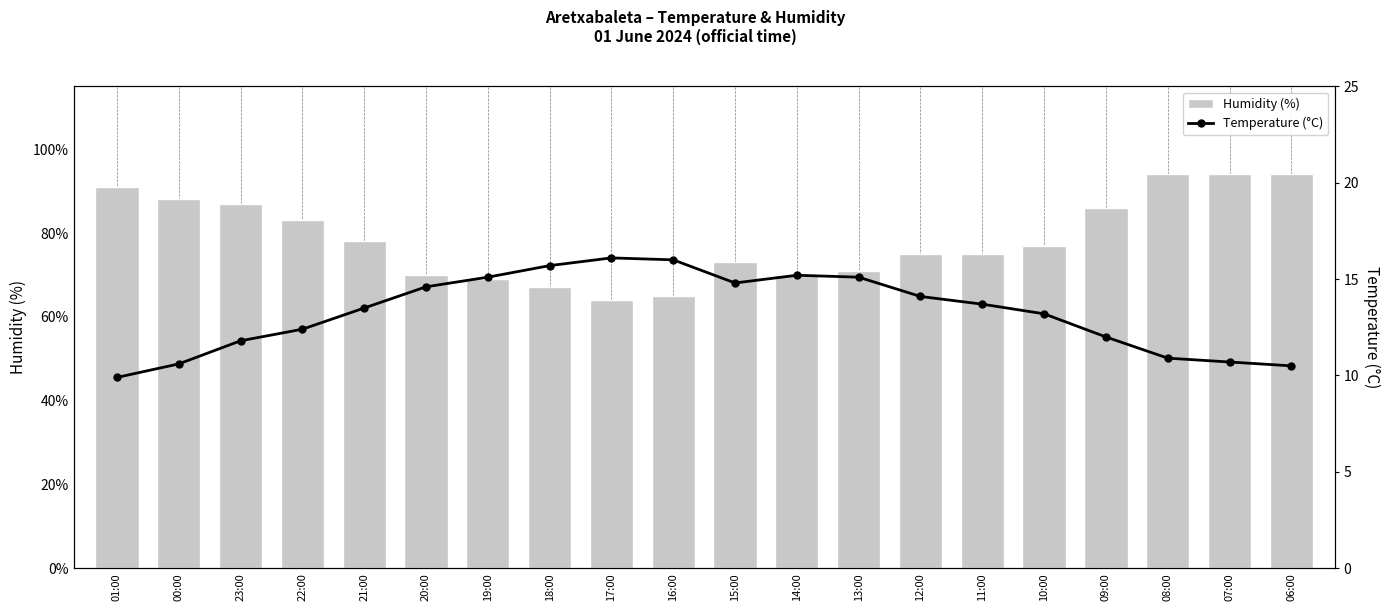

How many data points in Humidity (%) are above 77?

9